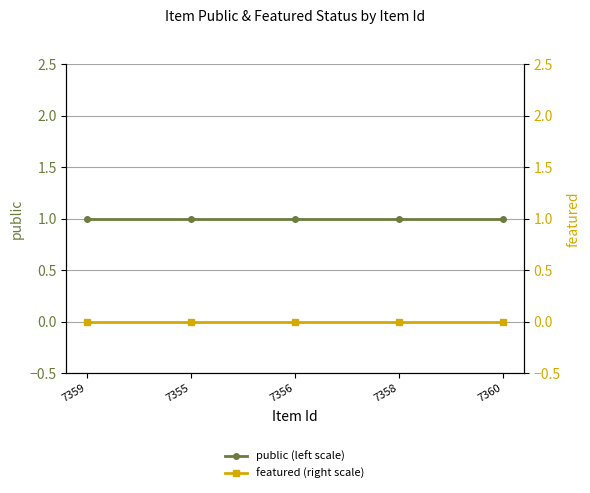

Rank the series at 7360 from highest to lowest value.

public (left scale), featured (right scale)